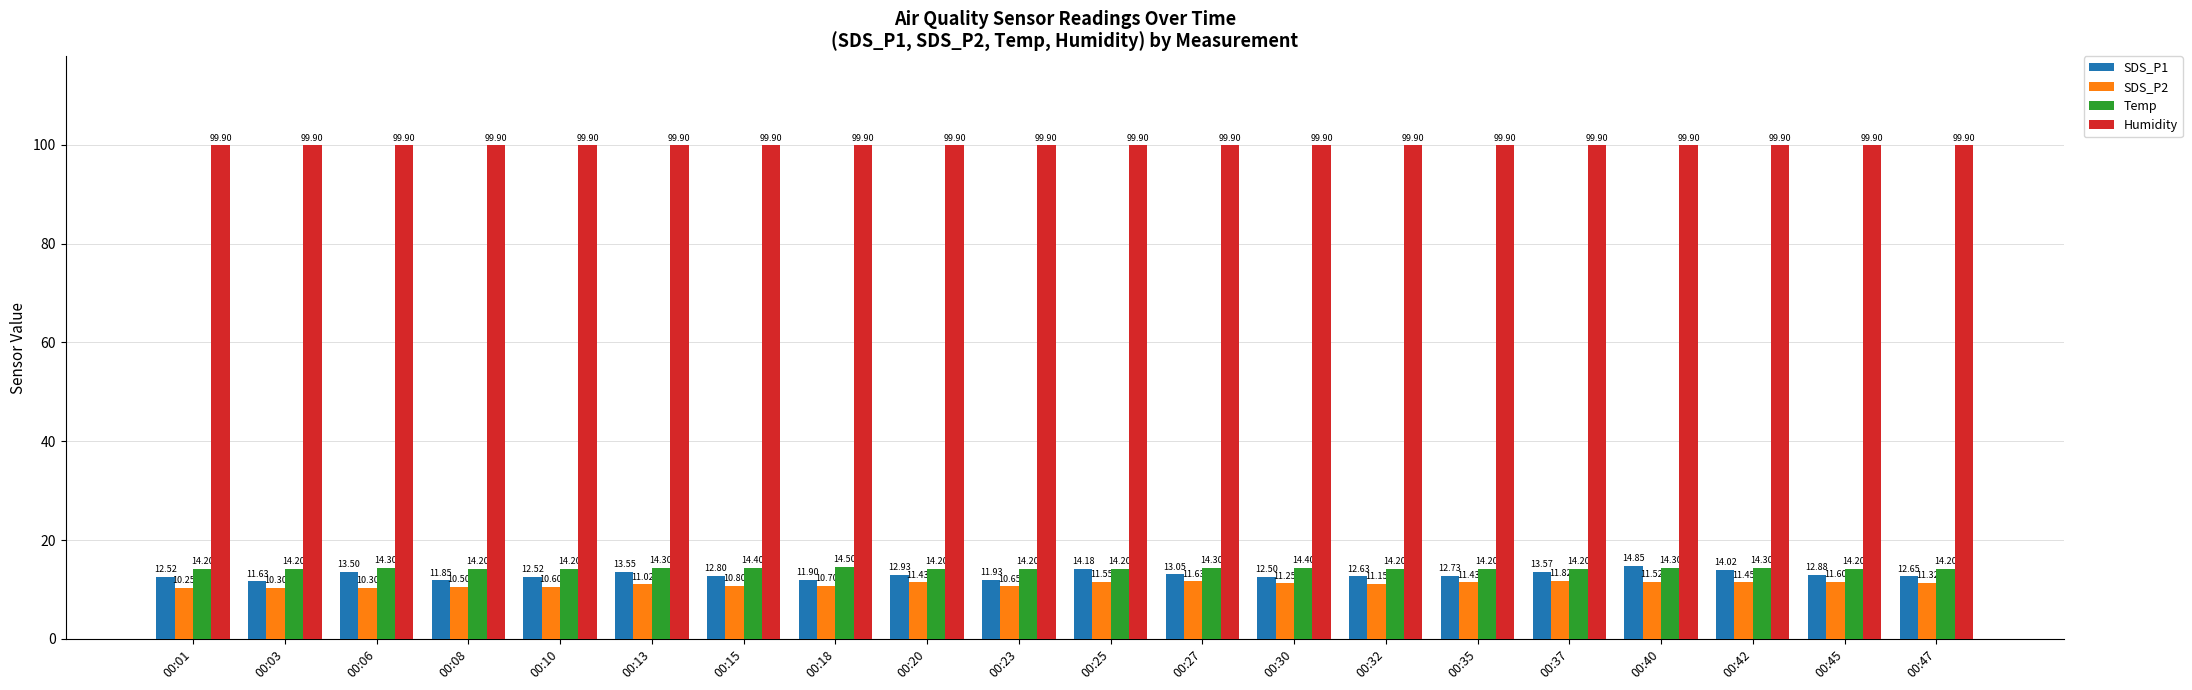

List the series in order of their peak value, lowest first.

SDS_P2, Temp, SDS_P1, Humidity